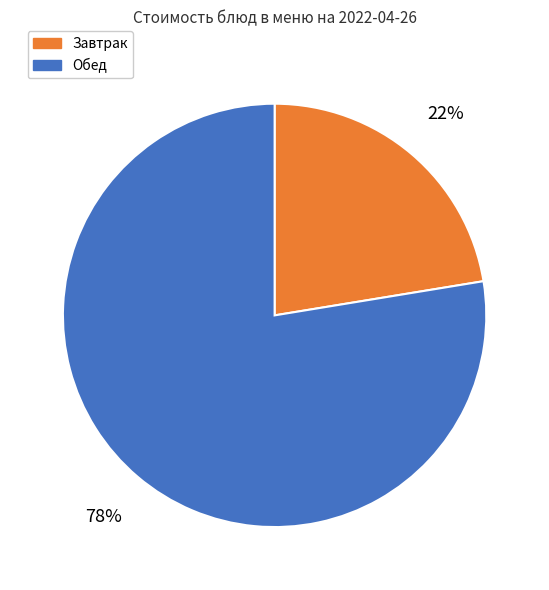

How many segments does this pie chart have?

2